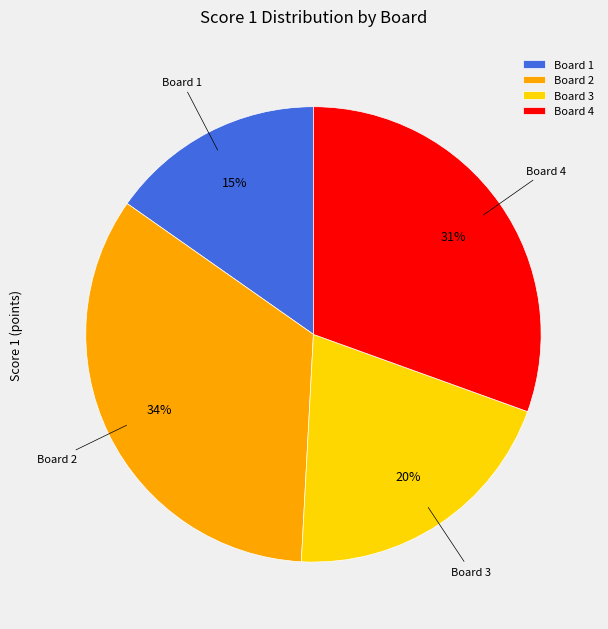

Is there any slice that represents more than half of the pie?

No